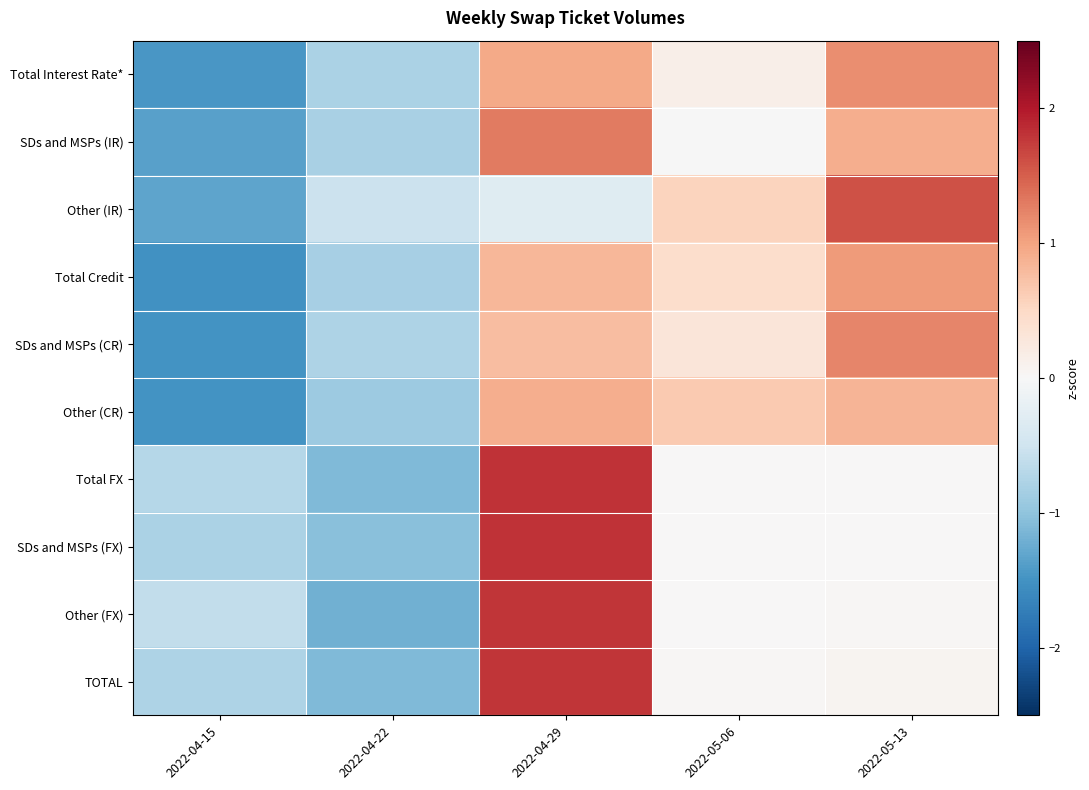

What is the spread (max minus min) of values at 2022-05-06?

0.7